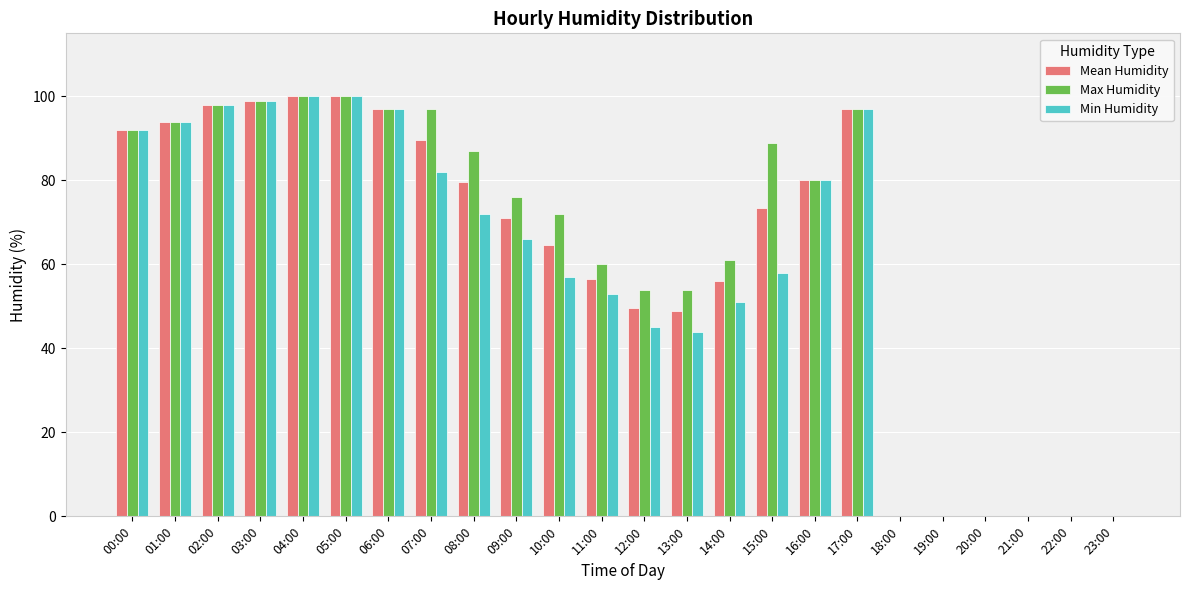

True or false: Min Humidity has a value of 95.1 at 09:00.

False